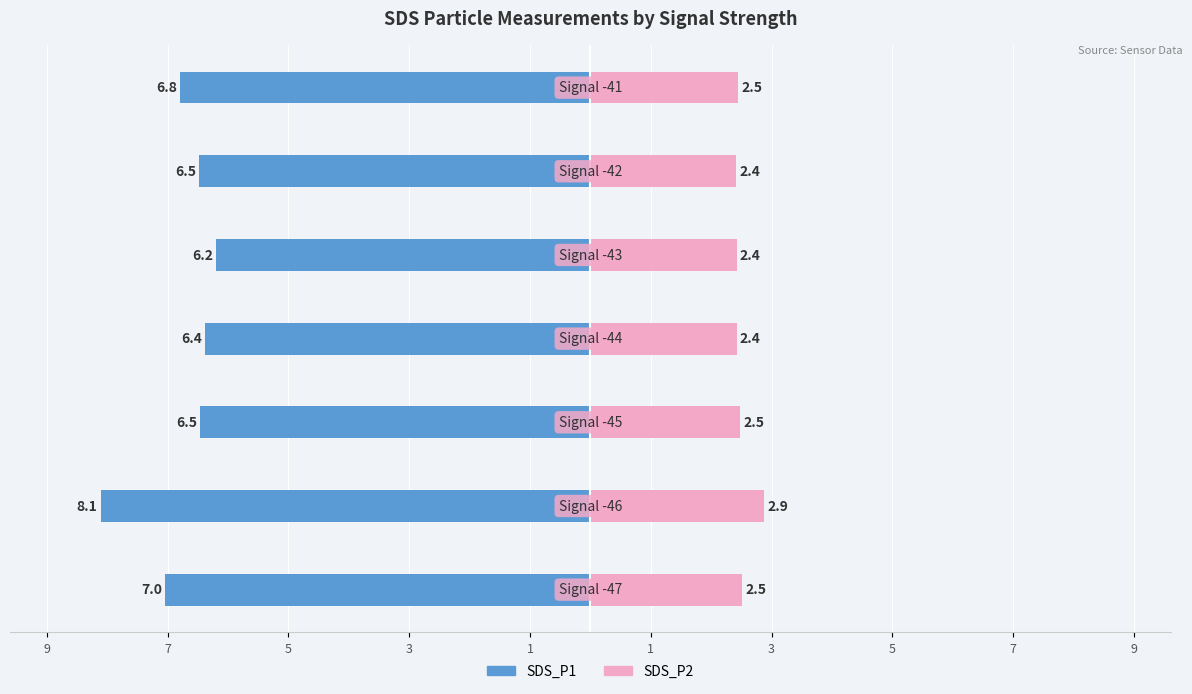

True or false: SDS_P2 has a value of 1.5 at 1.

False